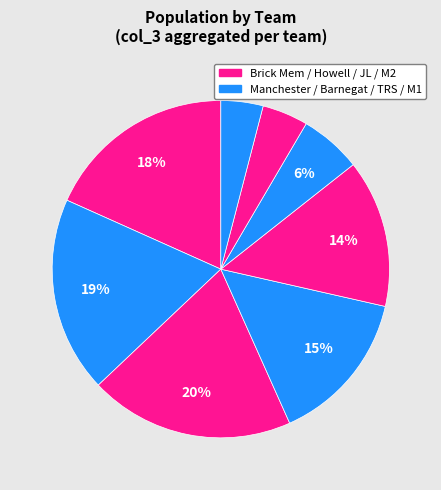

Count the number of slices in the pie.

8